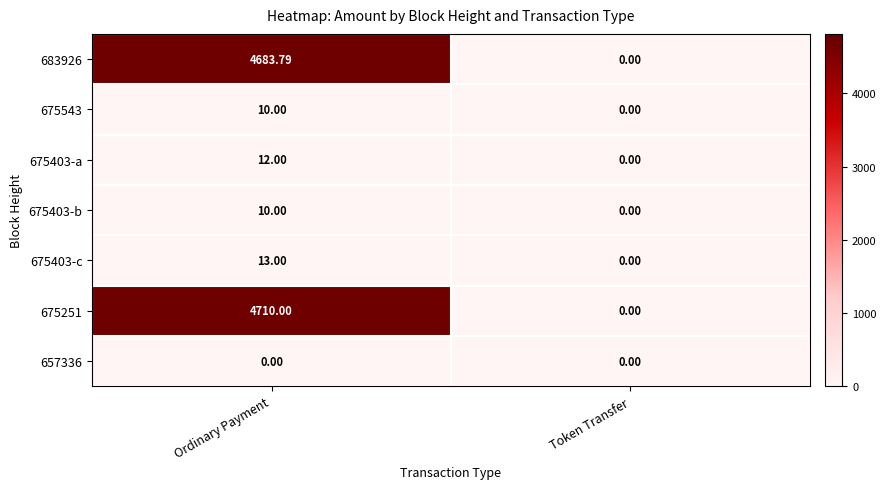

At which category is the sum across all series the highest?

Ordinary Payment